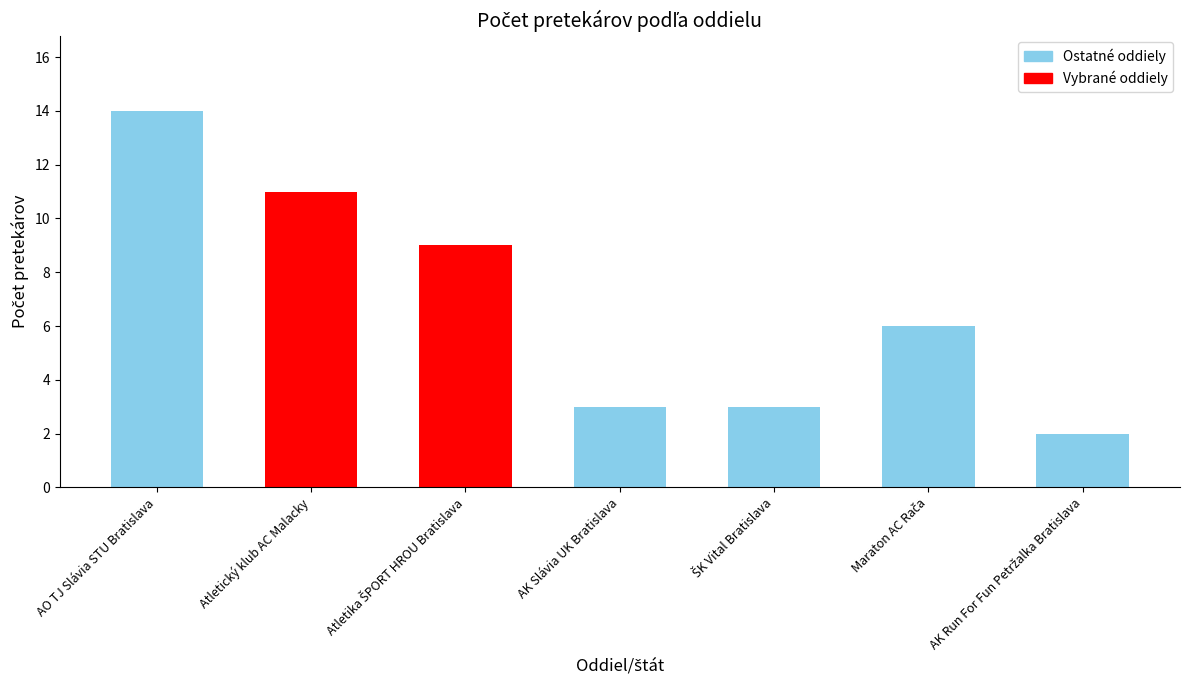

What is the change in value from AO TJ Slávia STU Bratislava to Atletický klub AC Malacky?

-3